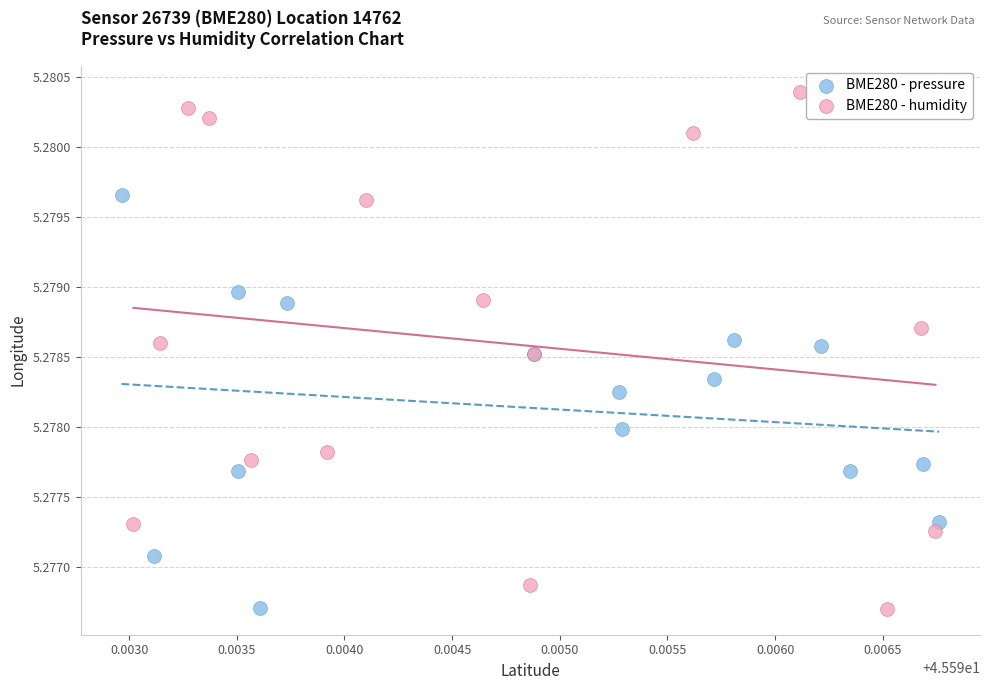

Which series has the largest Y range (max minus min)?

BME280 - humidity